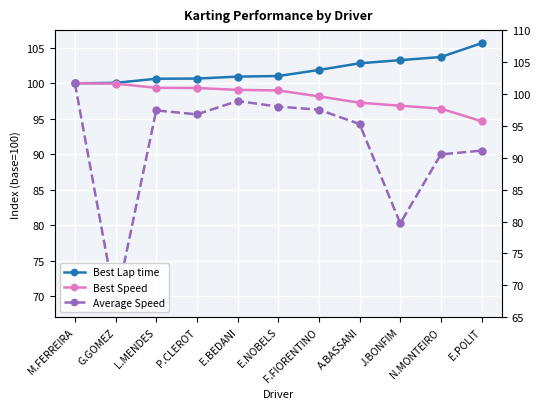

Reading left to right, extract all data points from this chart.

Best Lap time: 100.0	100.1	100.6	100.7	100.9	101.0	101.9	102.8	103.3	103.7	105.7
Best Speed: 100.0	99.9	99.4	99.3	99.1	99.0	98.2	97.3	96.8	96.4	94.6
Average Speed: 100.0	68.9	96.2	95.6	97.5	96.7	96.3	94.3	80.3	90.0	90.5